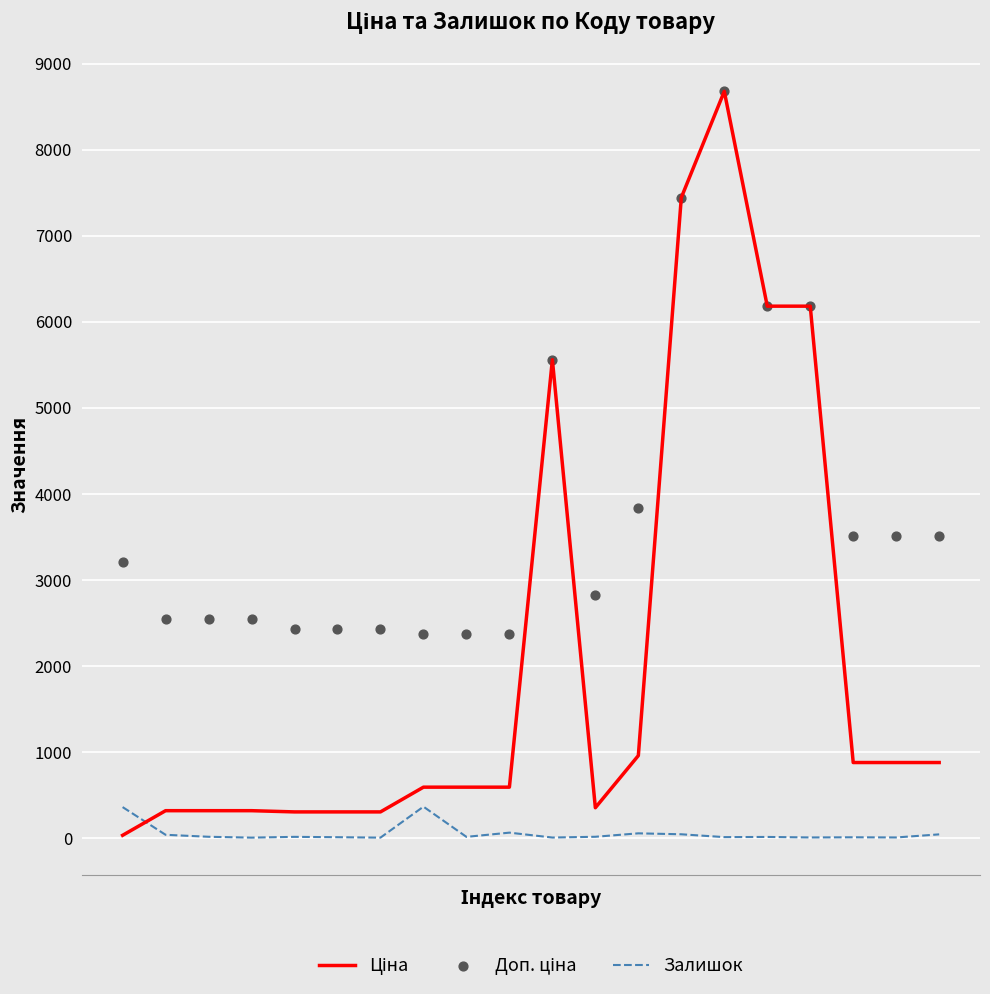

What are all the series names shown in the legend?

Ціна, Залишок, Доп. ціна